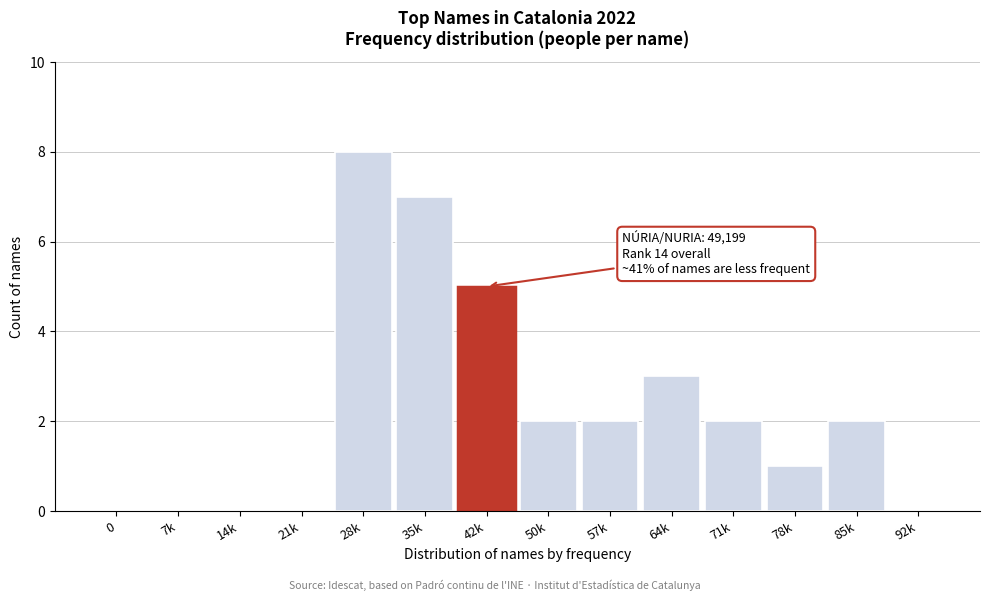

Reading left to right, what are all the values shown in this chart?

0=0	7k=0	14k=0	21k=0	28k=8	35k=7	42k=5	50k=2	57k=2	64k=3	71k=2	78k=1	85k=2	92k=0